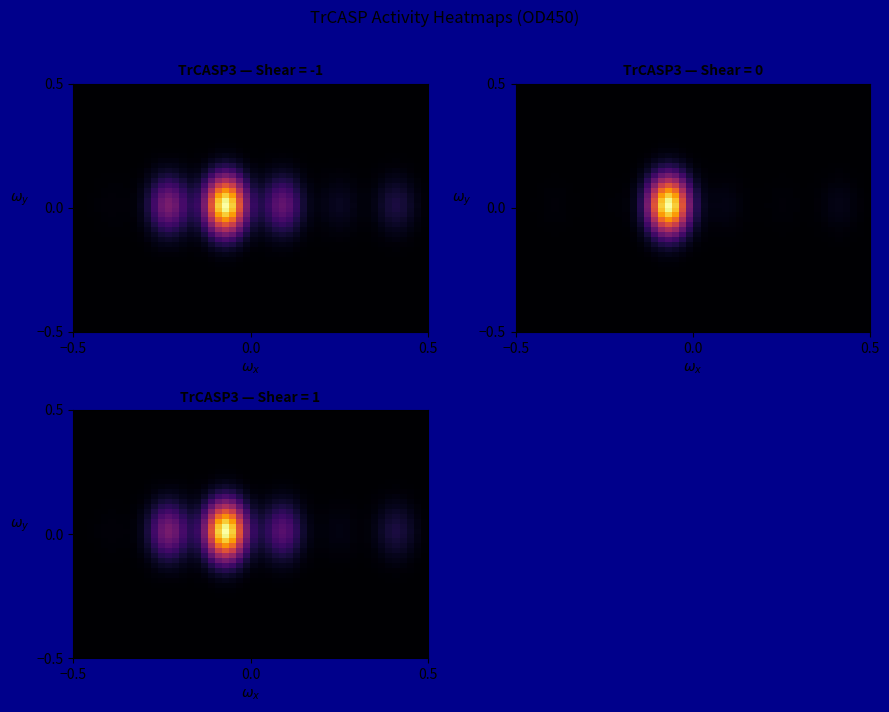

At how many categories does at least one series exceed 0?

6